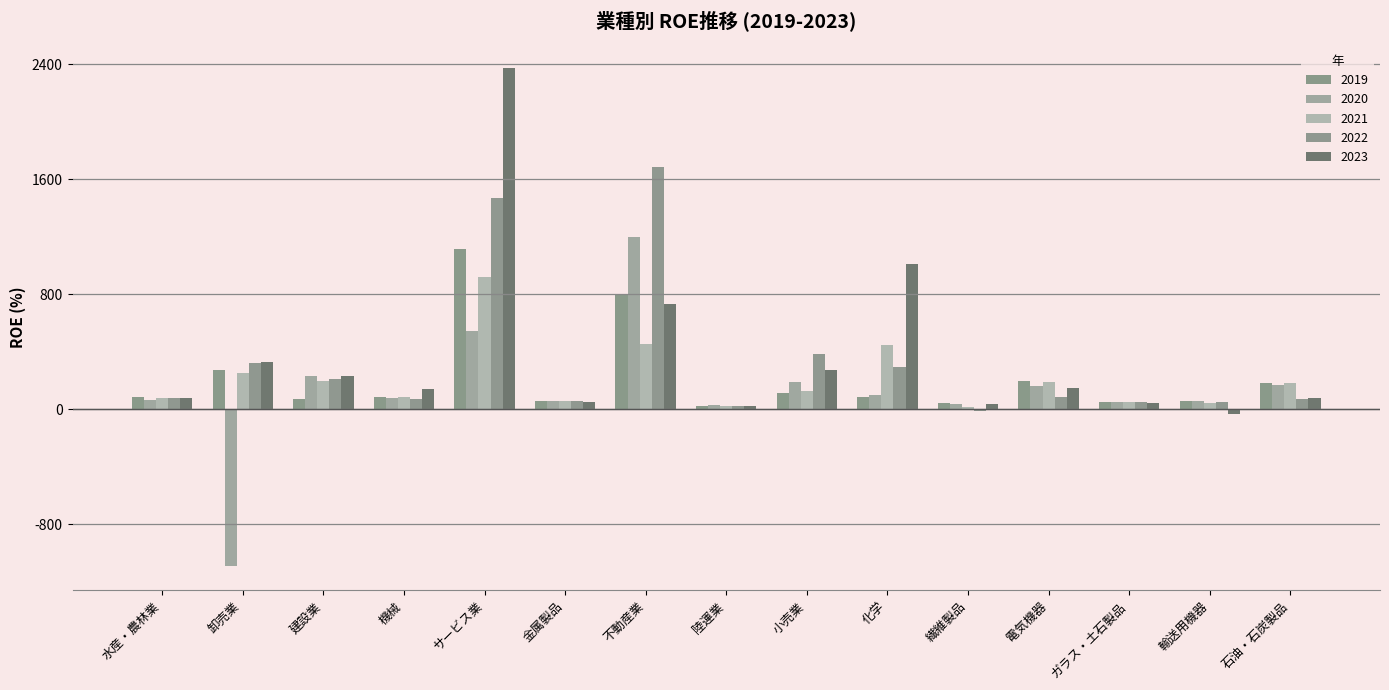

How many categories are shown in the chart?

15